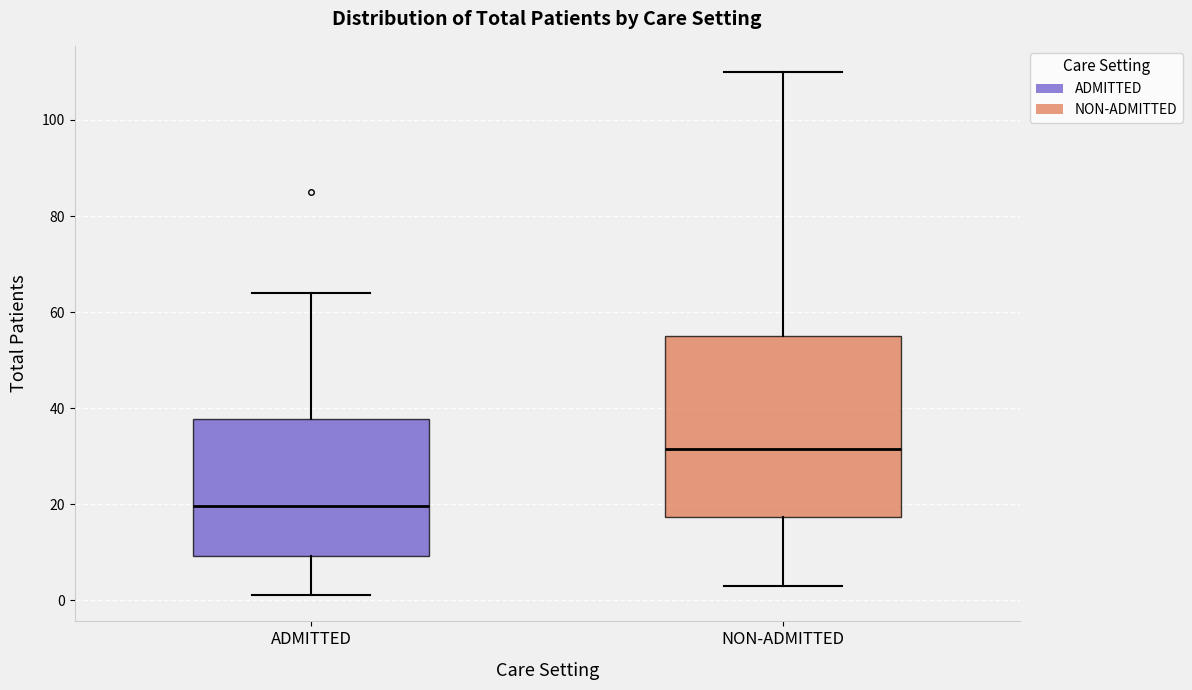

Comparing the boxes themselves (not the whiskers), which one is the tallest?

NON-ADMITTED